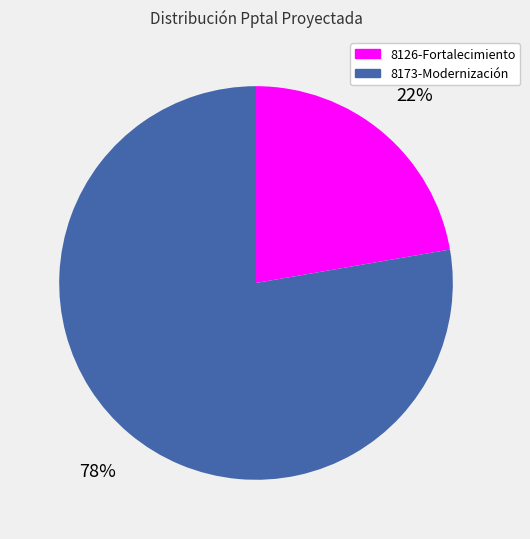

Does any single category account for the majority?

Yes